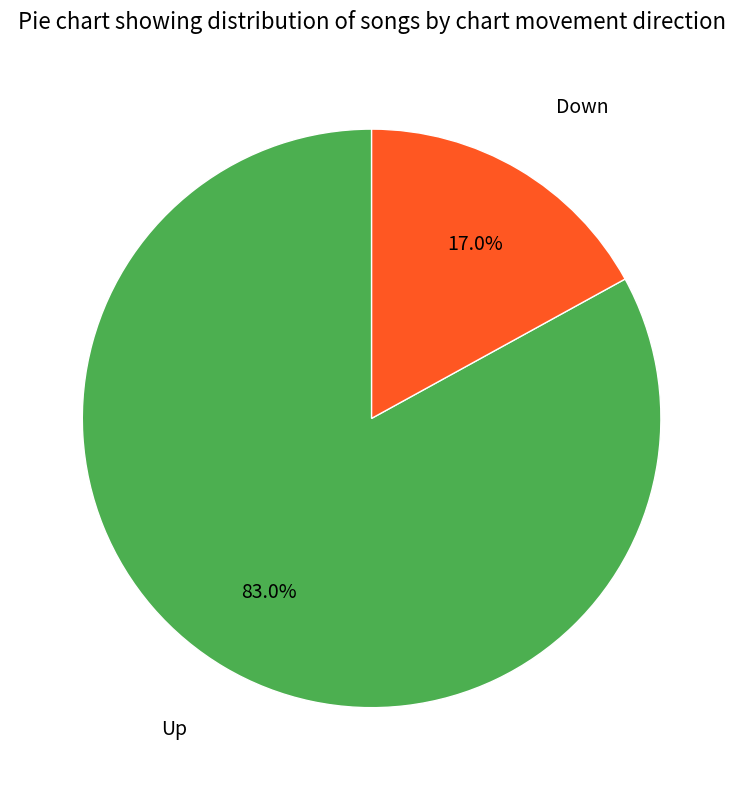

How many segments does this pie chart have?

2